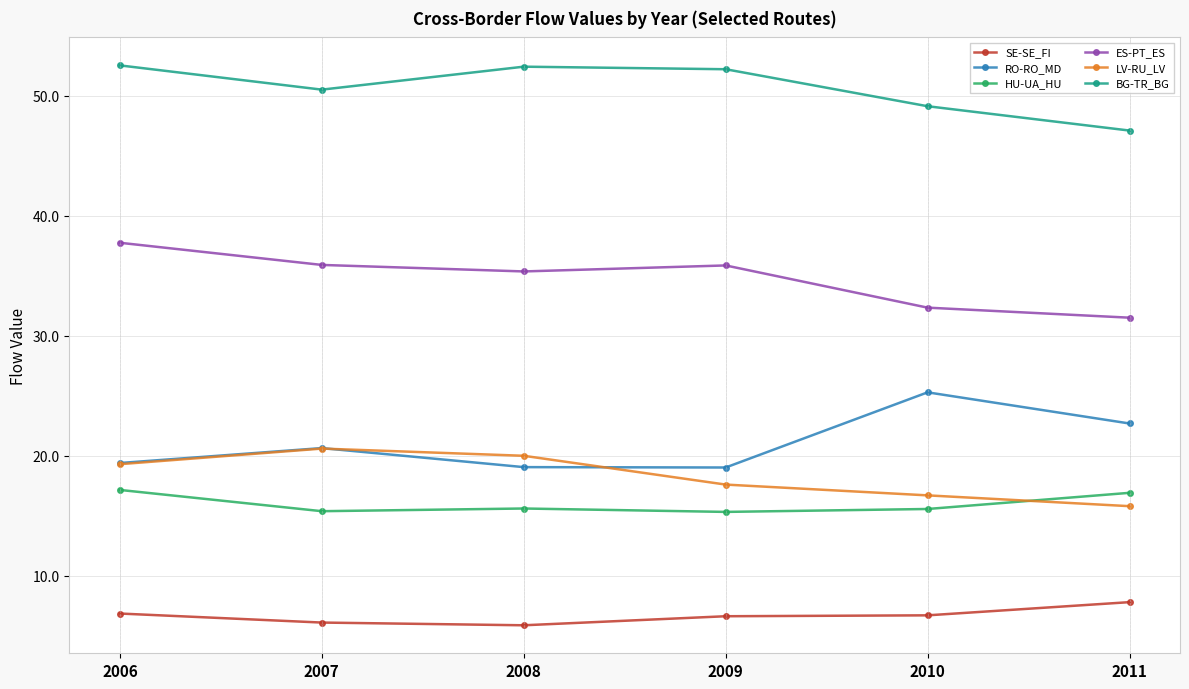

What are all the series names shown in the legend?

SE-SE_FI, RO-RO_MD, HU-UA_HU, ES-PT_ES, LV-RU_LV, BG-TR_BG